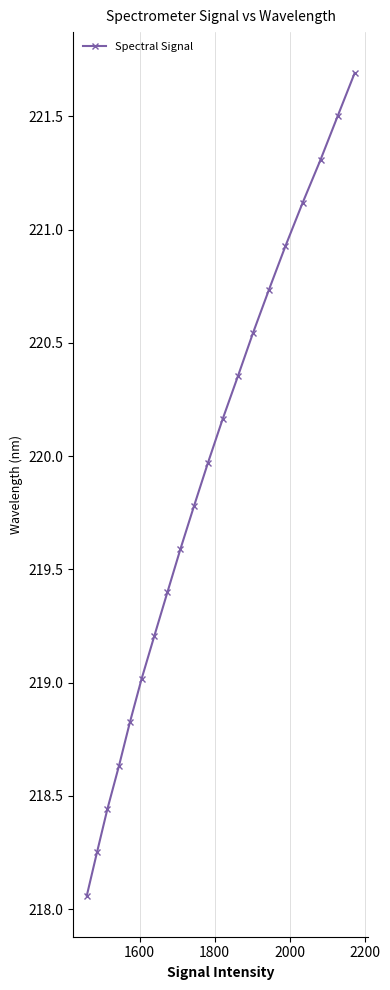

What is the greatest value displayed?

221.7